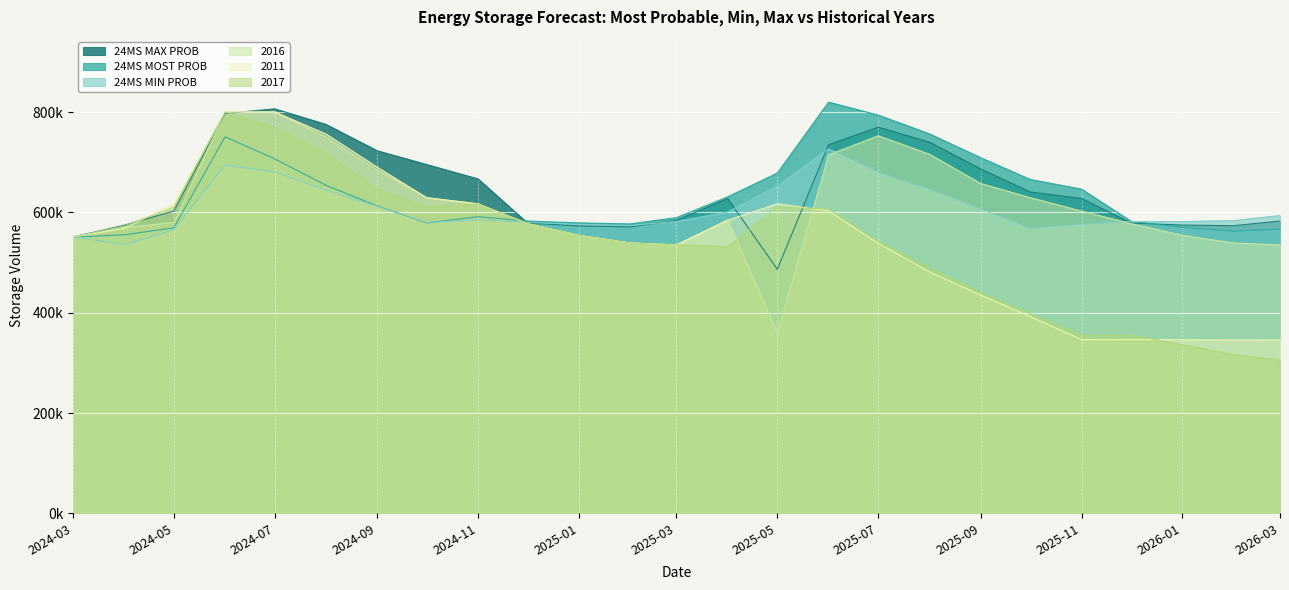

Which has a higher value, 2025-08-01 or 2024-04-01?

2025-08-01